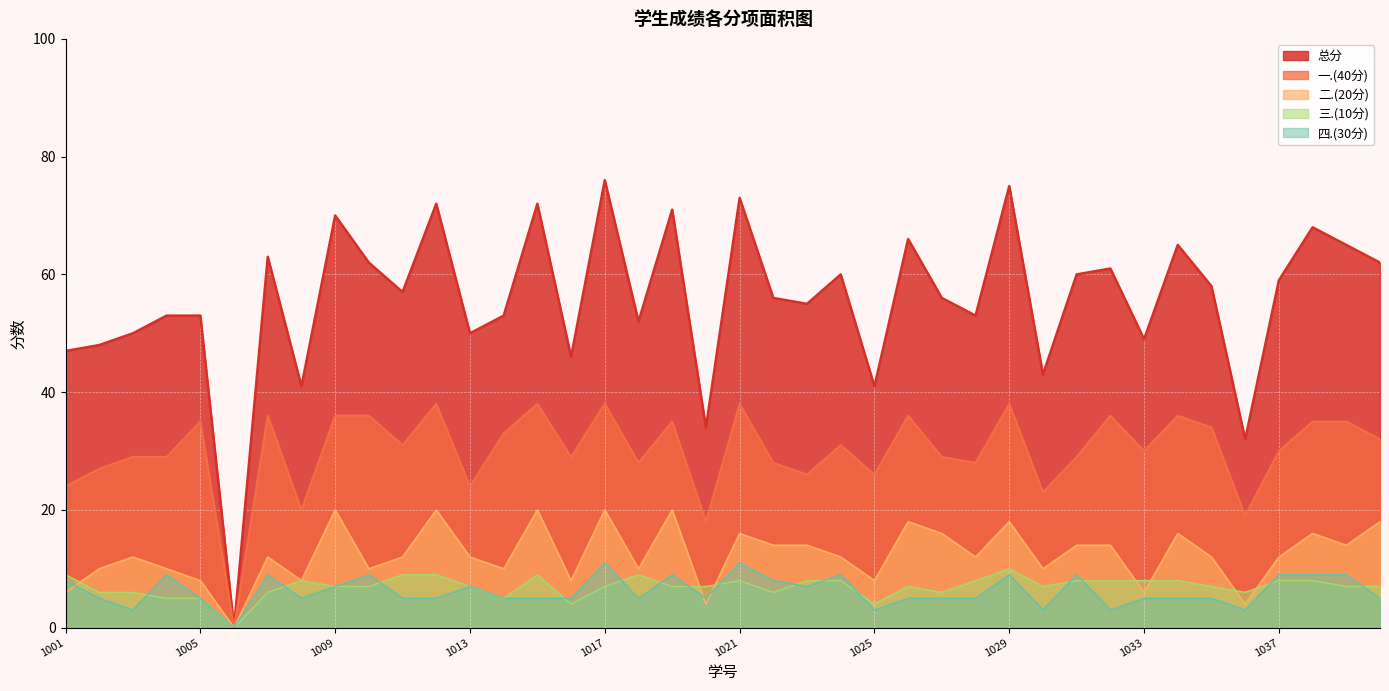

Which series has the largest range (max minus min)?

总分